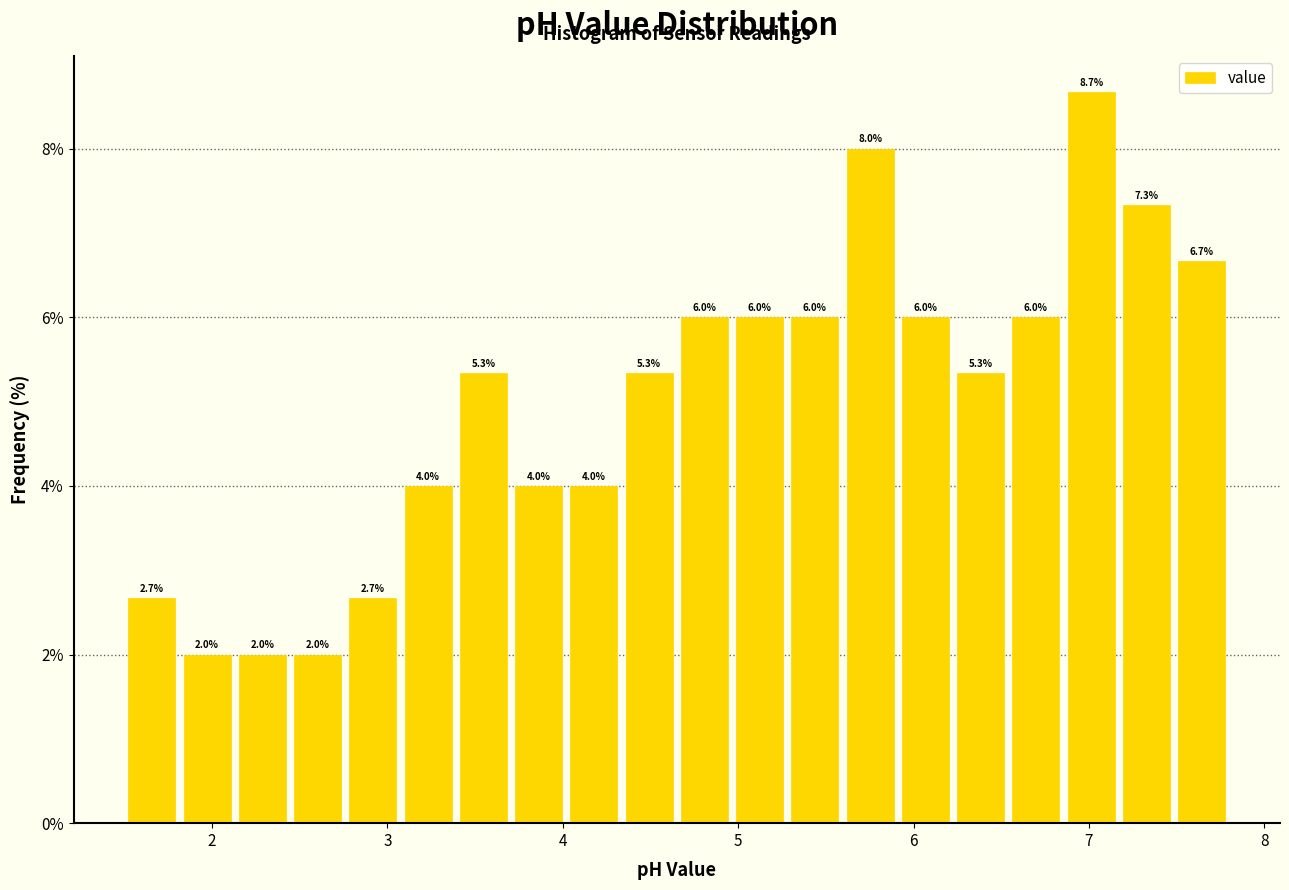

Read against the x-axis, roughly where is the centre of the tallest bar?

7.0